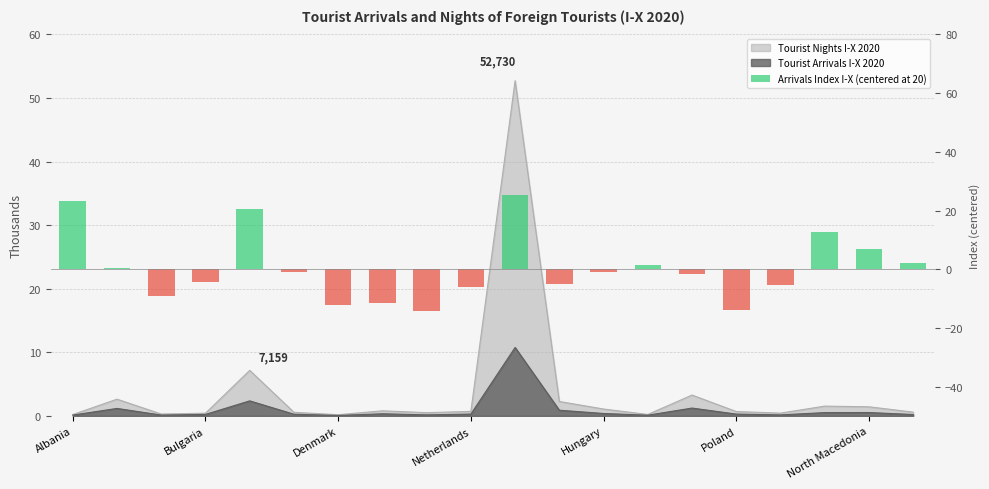

Does the chart contain any negative values?

Yes